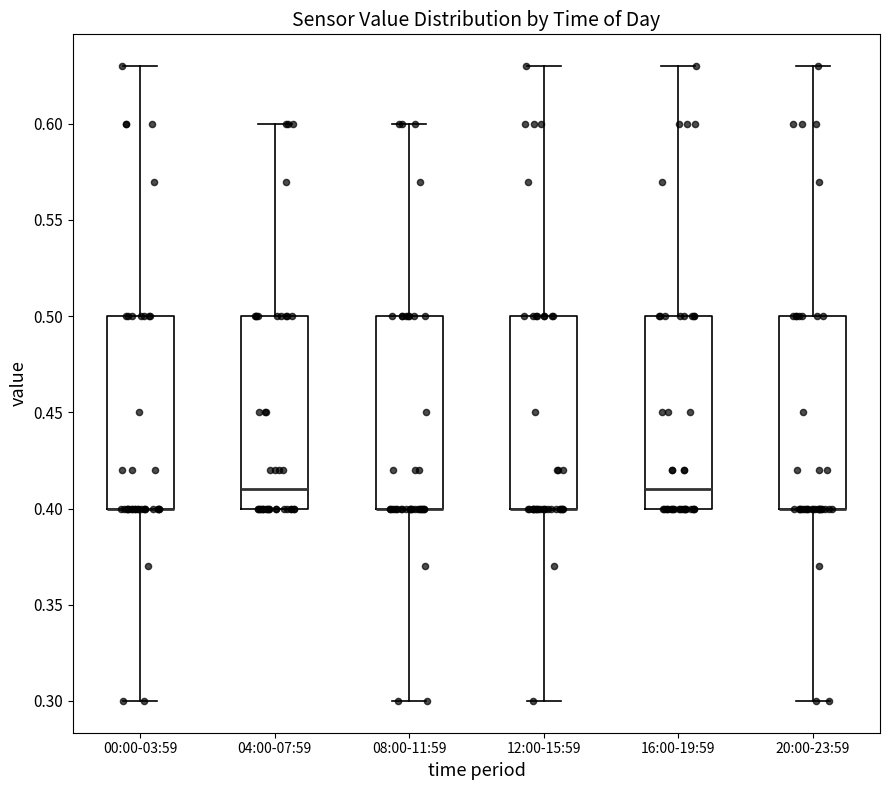

Where is the lower edge of the box for 08:00-11:59 on the y-axis? The values are not printed on the chart, so give them approximately, as read against the axis.

0.40